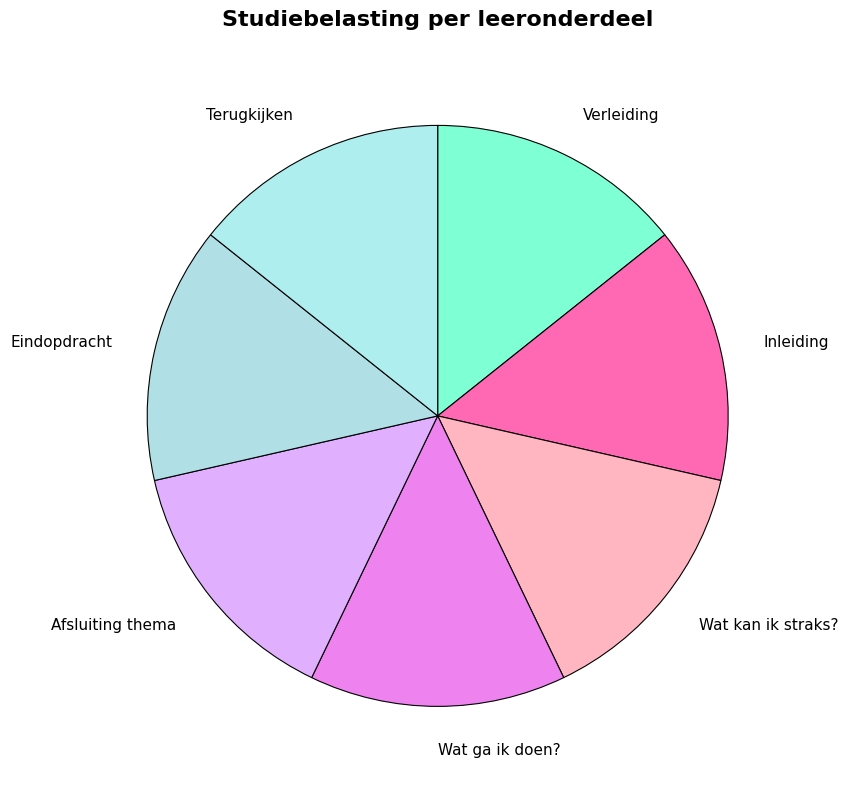

True or false: Afsluiting thema accounts for 24% of the total.

False